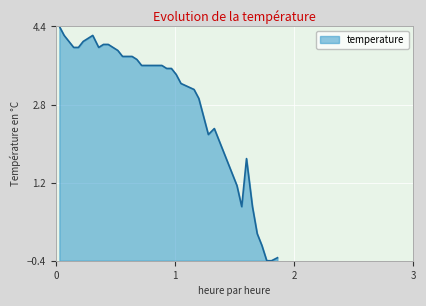

How many values are below 3?

13